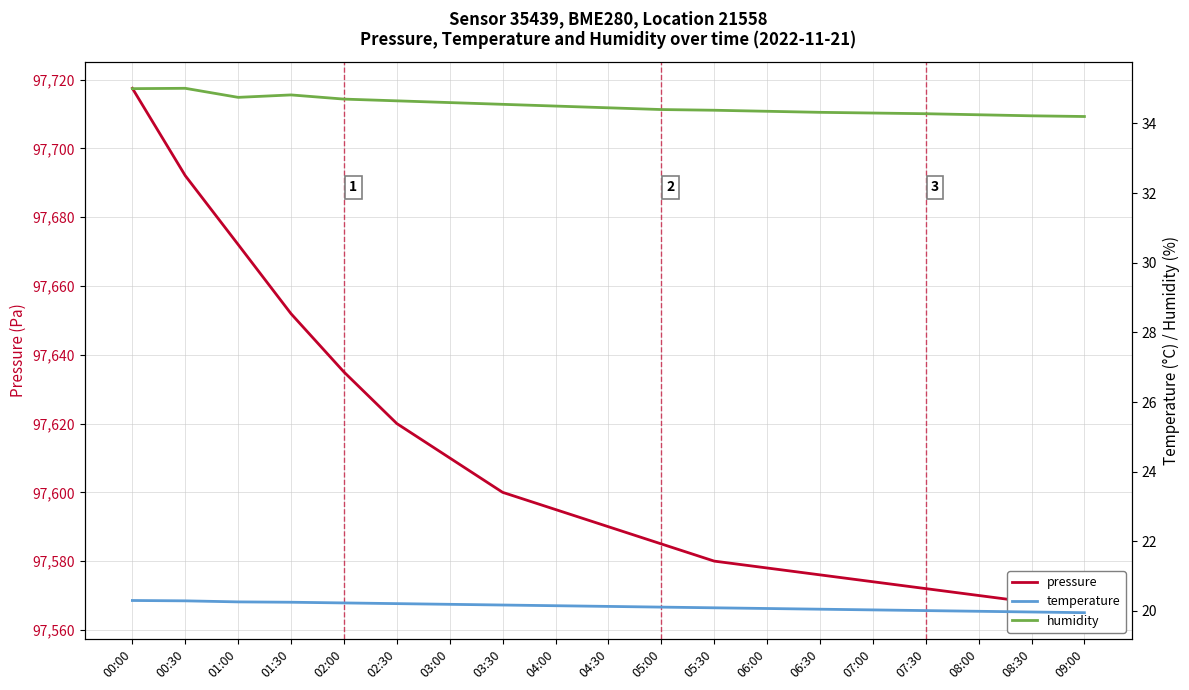

At how many categories does at least one series exceed 3368?

19